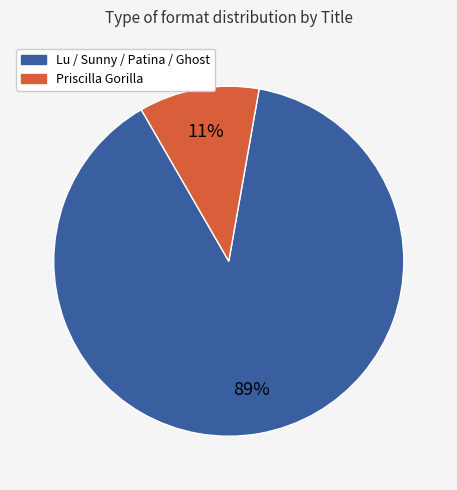

Do Priscilla Gorilla and Lu / Sunny / Patina / Ghost together represent more than half of the pie?

Yes